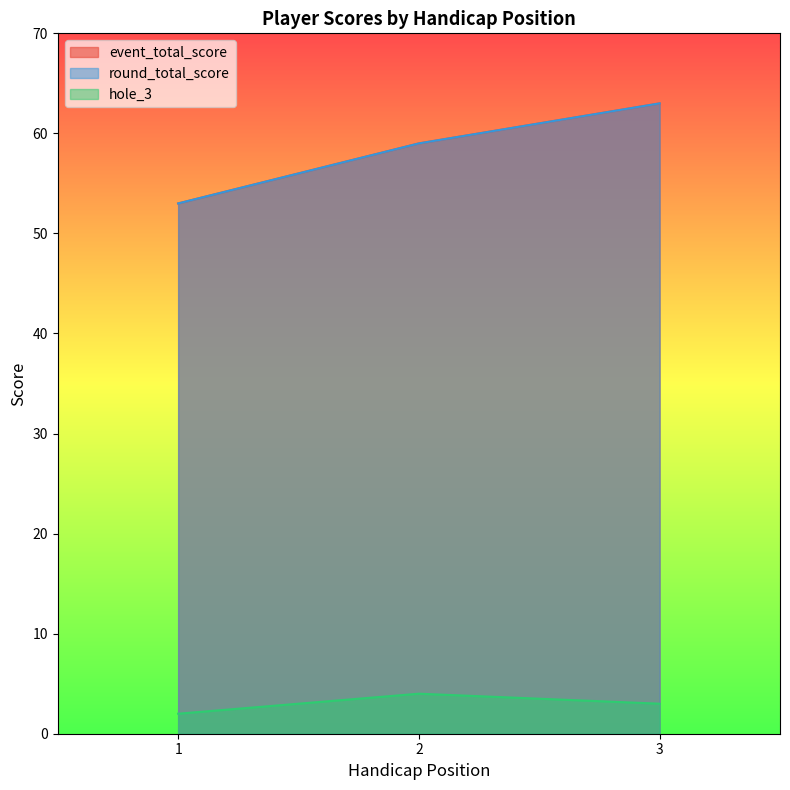

What is the minimum value shown in the chart?

2